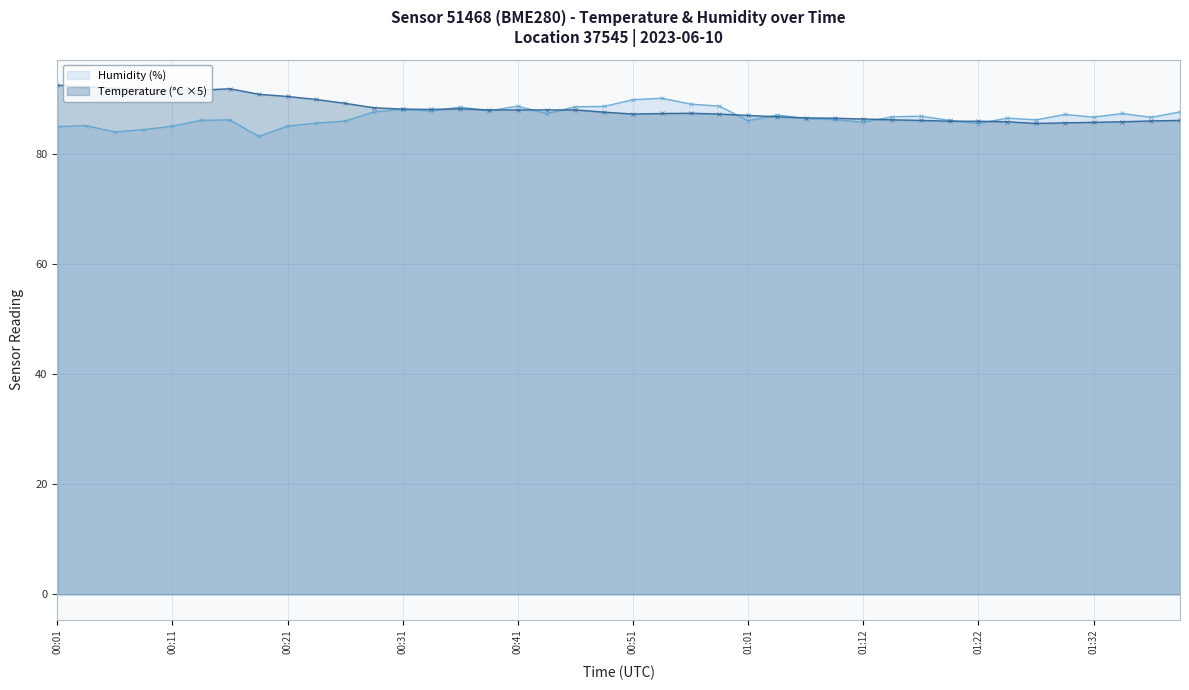

True or false: Humidity (%) has more than 2 points higher than both neighbors.

True